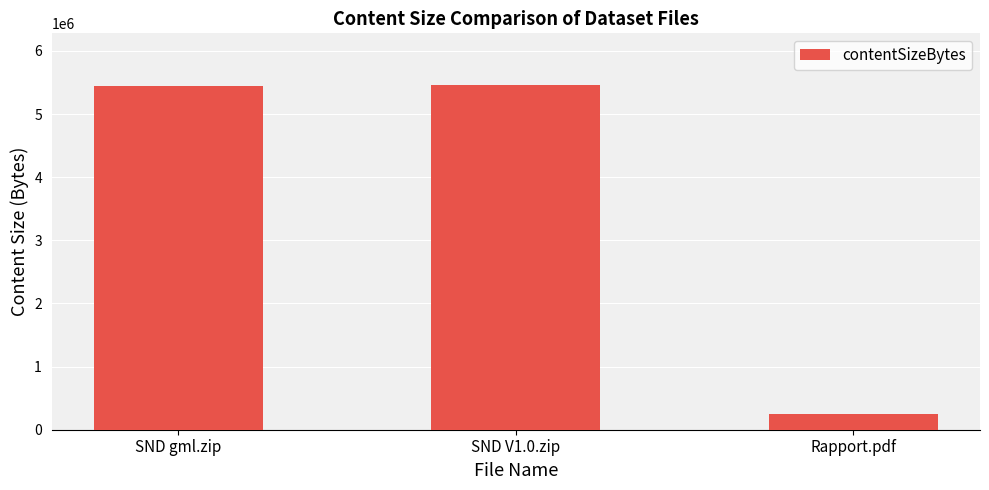

What position from the right is Rapport.pdf?

1